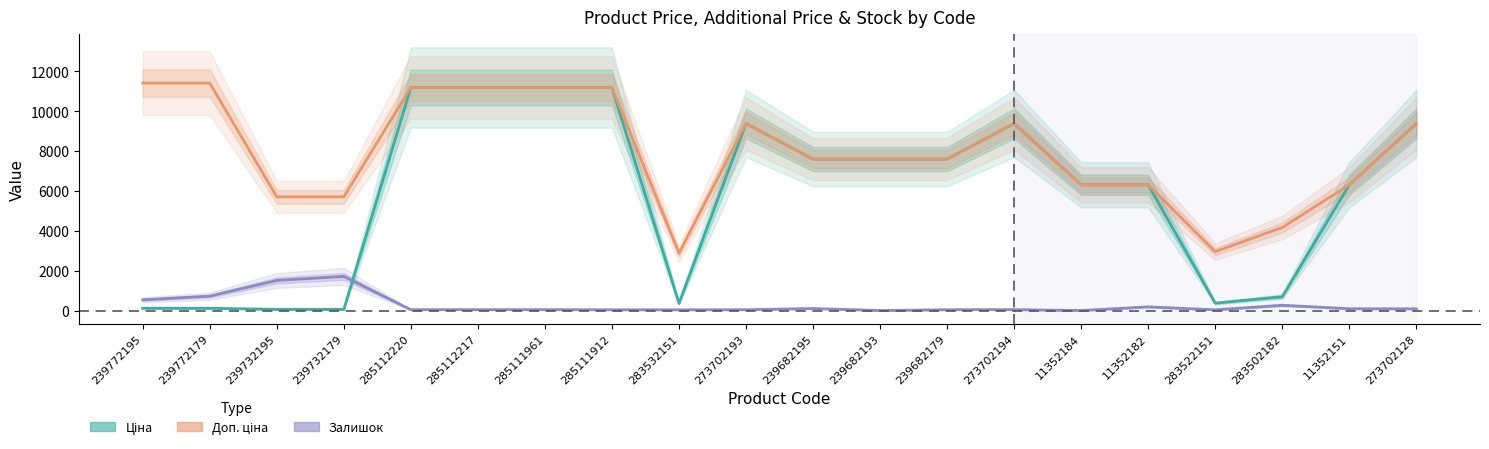

Reading left to right, extract all data points from this chart.

Ціна (Estimate): 114.1	114.1	57.0	57.0	11188.2	11188.2	11188.2	11188.2	359.9	9384.0	7596.5	7596.5	7596.5	9384.0	6308.8	6308.8	369.5	694.3	6308.8	9384.0
Доп. ціна (Partial): 11410.0	11410.0	5705.0	5705.0	11188.2	11188.2	11188.2	11188.2	2878.8	9384.0	7596.5	7596.5	7596.5	9384.0	6308.8	6308.8	2955.8	4165.6	6308.8	9384.0
Залишок (Forecast): 536.4	723.5	1509.4	1711.5	42.4	42.4	42.4	37.4	34.9	39.9	99.8	0.0	39.9	44.9	0.0	184.6	34.9	264.5	89.8	84.8